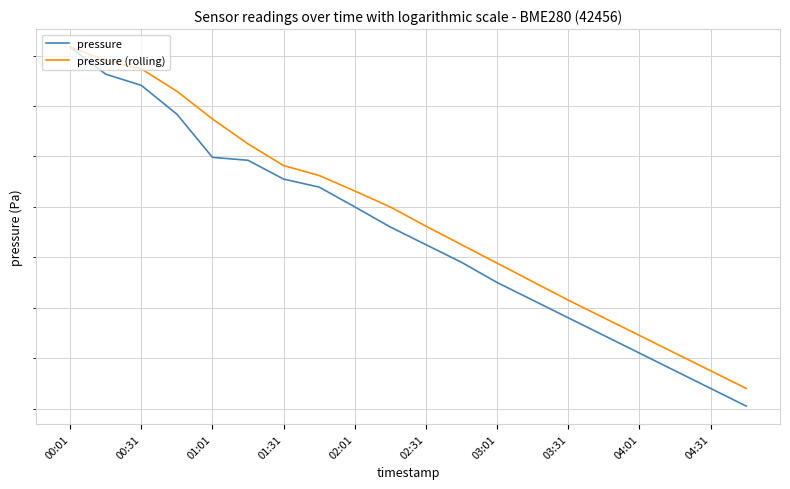

Is it true that pressure equals 98016.8 at 01:31?

True